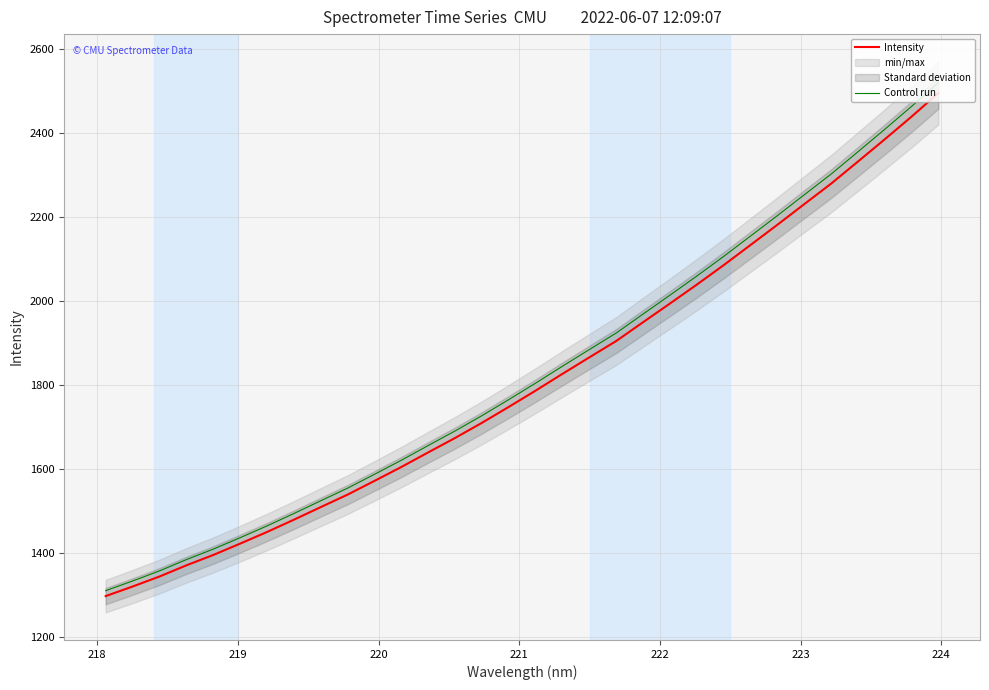

What is the highest value of the Control run series?

2520.7